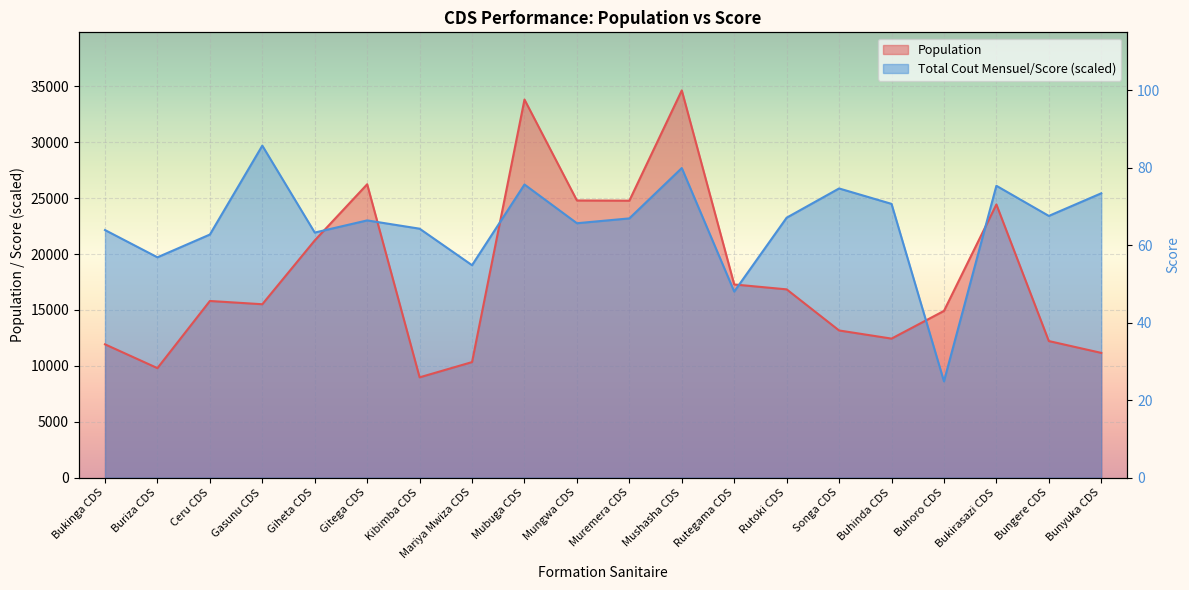

What are all the series names shown in the legend?

Population, Total Cout Mensuel/Score